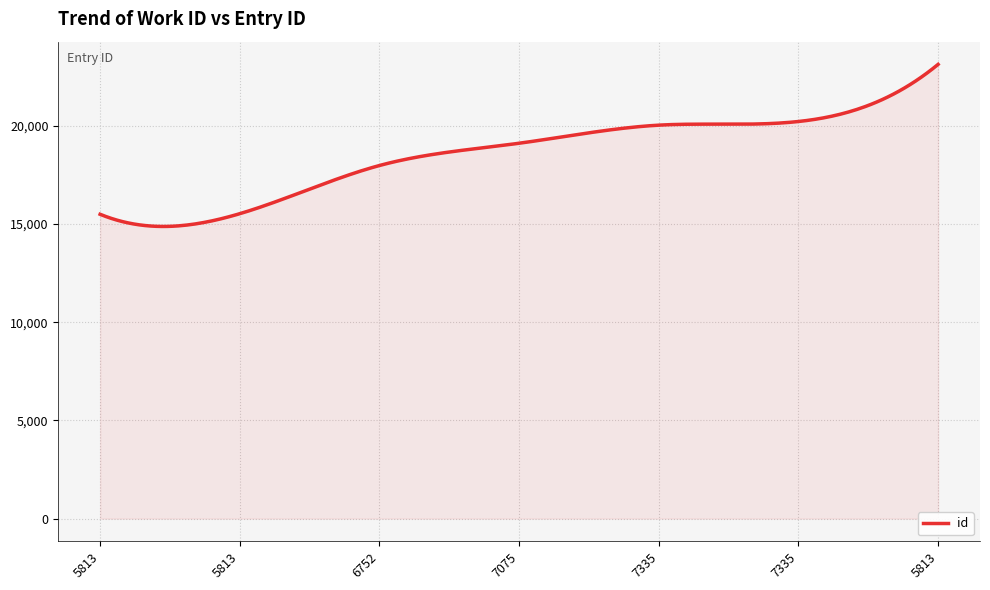

What is the difference between the maximum and minimum values?

8253.4